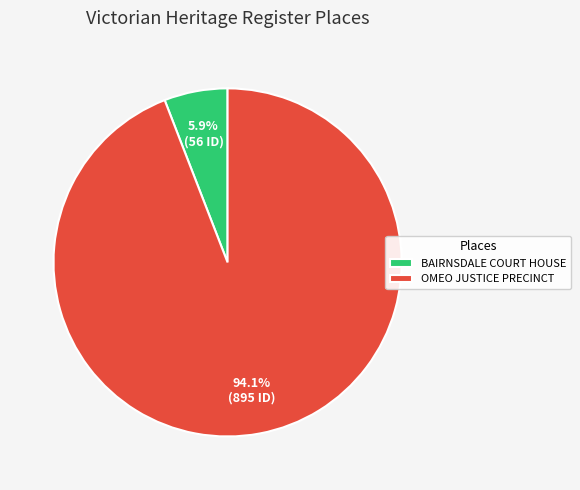

To the nearest percent, what is the difference between the largest and smallest slice percentages?

88%